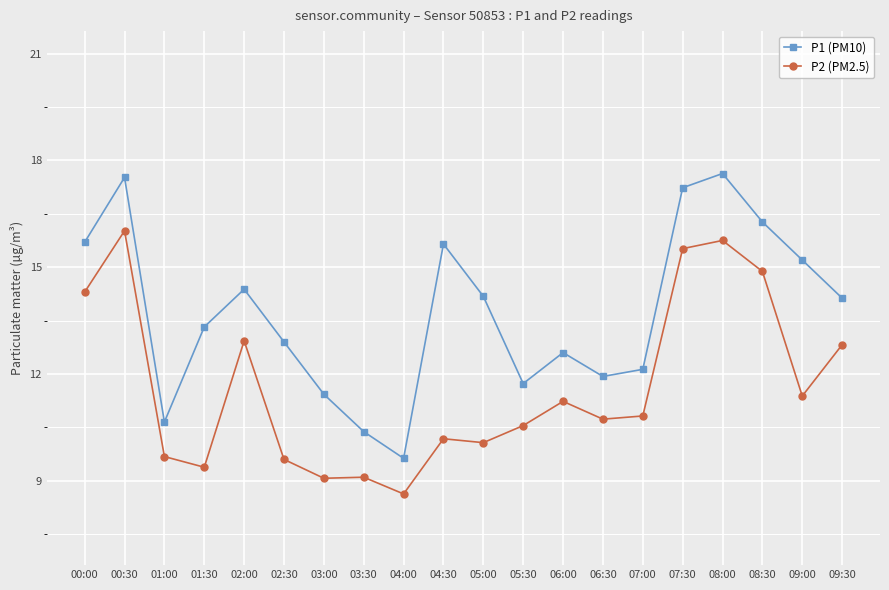

What position from the left is 03:30?

8